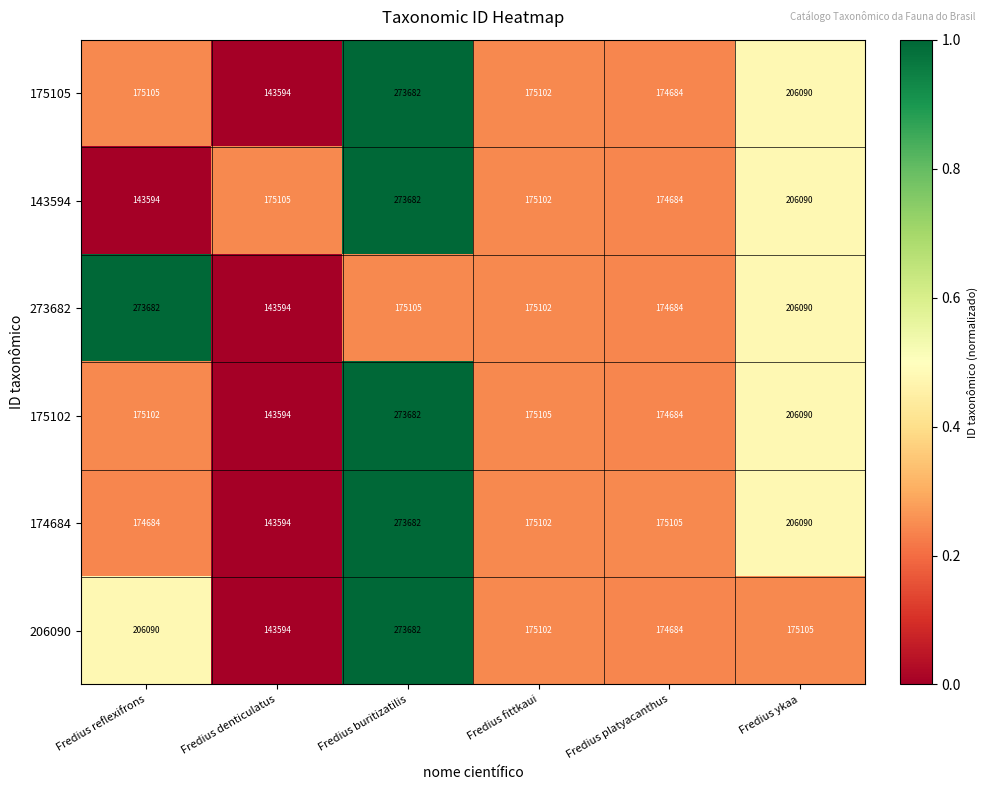

True or false: 273682 has a value of 206090 at Fredius ykaa.

True